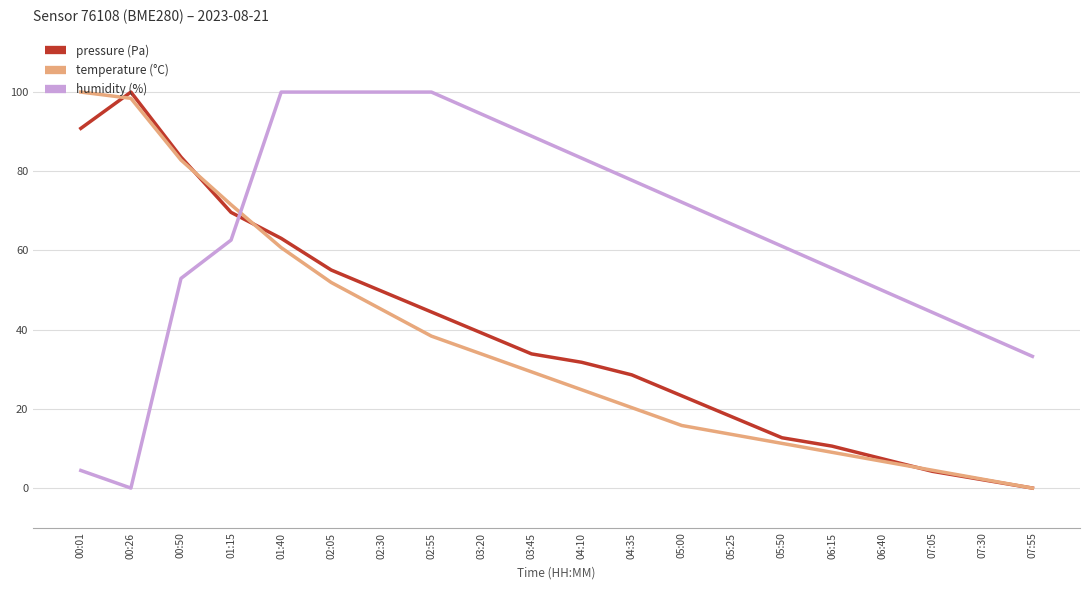

In pressure (Pa), how many points are higher than both neighbors (excluding endpoints)?

1